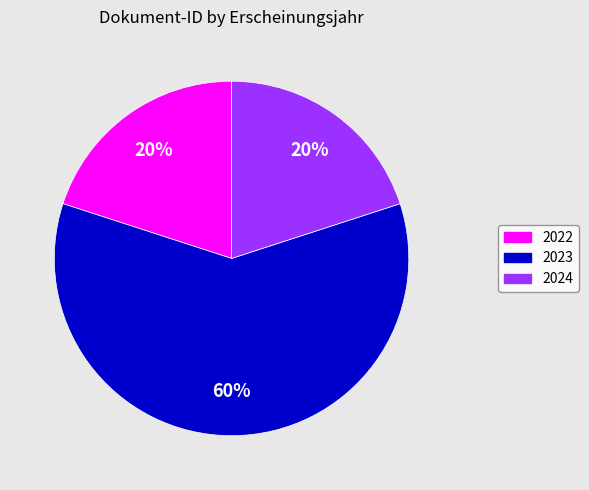

How many slices are in this pie chart?

3